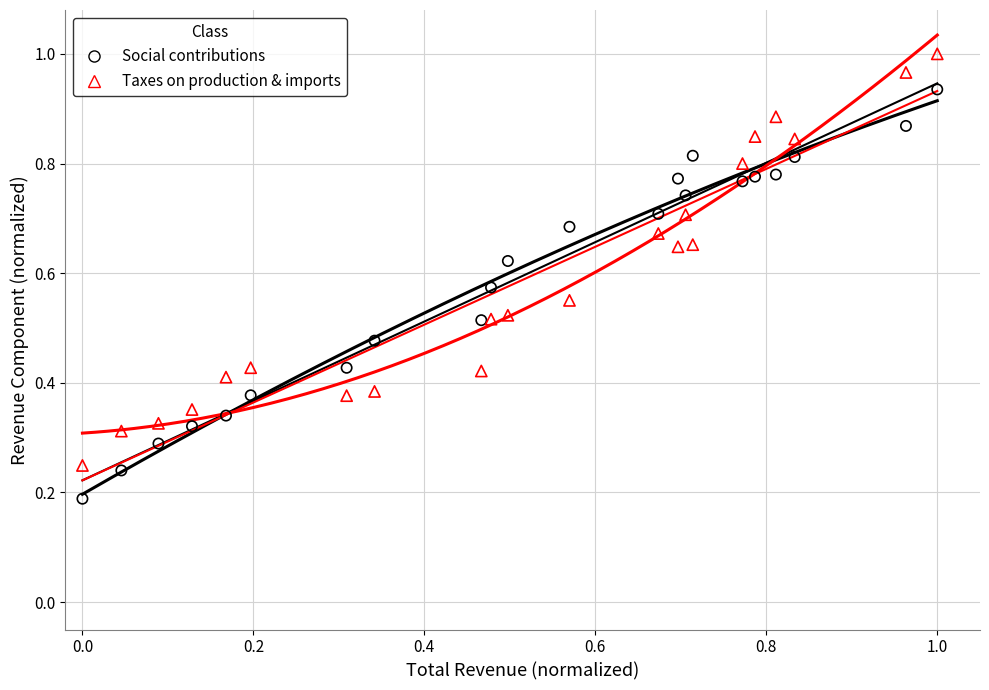

How many data points are displayed?

44